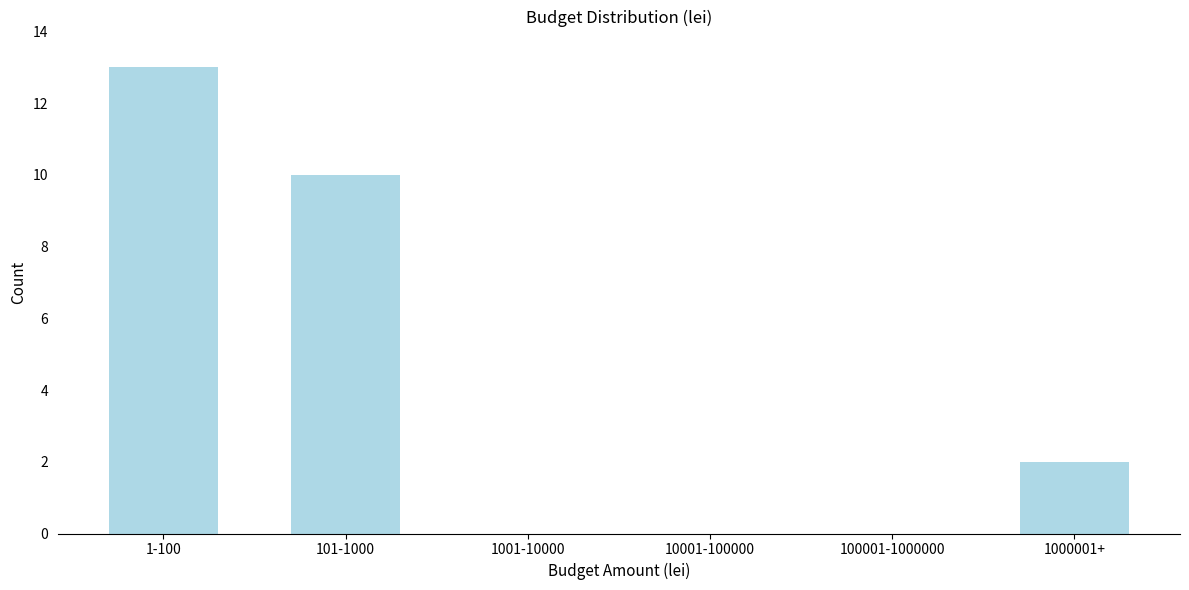

Reading left to right, transcribe all the data shown in this chart.

1-100=13	101-1000=10	1001-10000=0	10001-100000=0	100001-1000000=0	1000001+=2